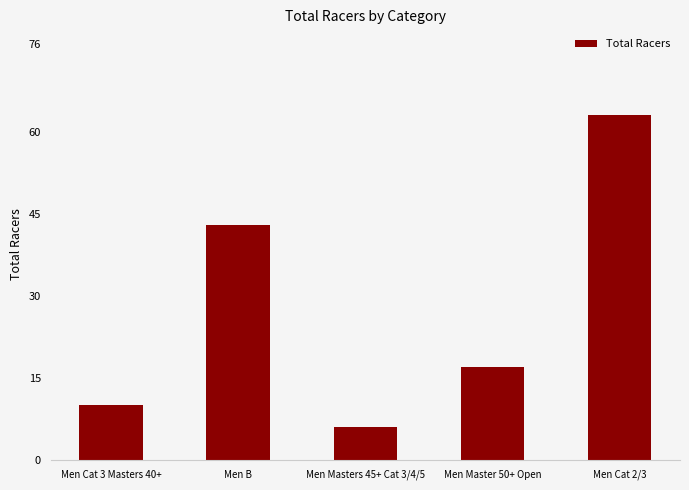

What is the difference between the second highest and second lowest values?

33